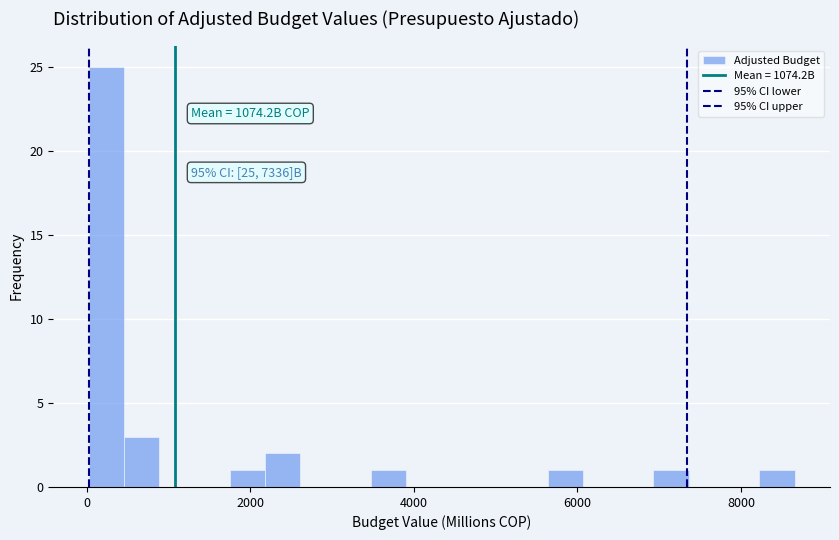

Around what value on the x-axis is the tallest bar? Give the approximate position of its centre, as read against the axis.

200